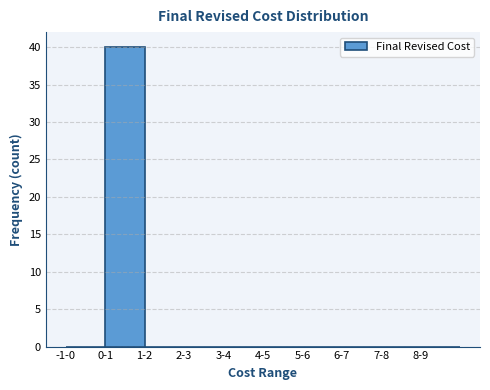

Reading right to left, list all the values displayed in this chart.

8-9=0	7-8=0	6-7=0	5-6=0	4-5=0	3-4=0	2-3=0	1-2=0	0-1=40	-1-0=0